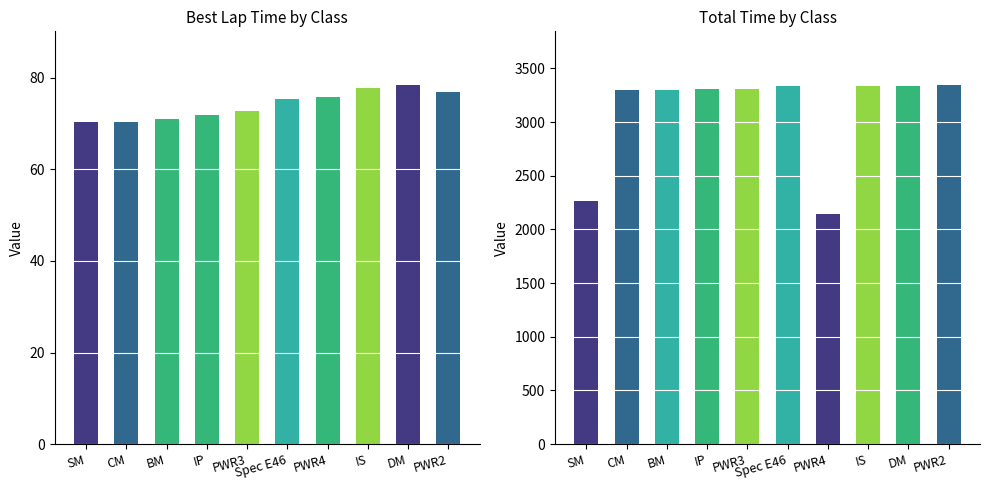

Which category has the highest value in the Total Time (s) series?

PWR2